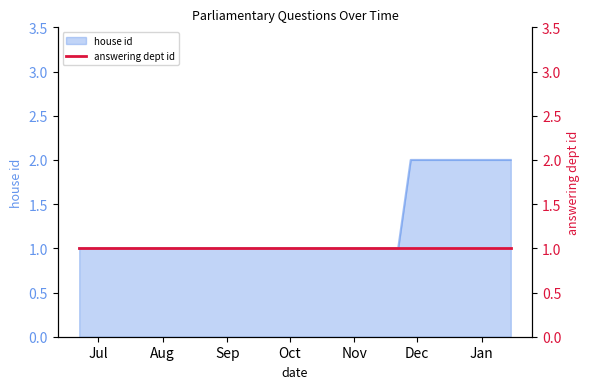

True or false: there are more than 1 points higher than both neighbors.

False